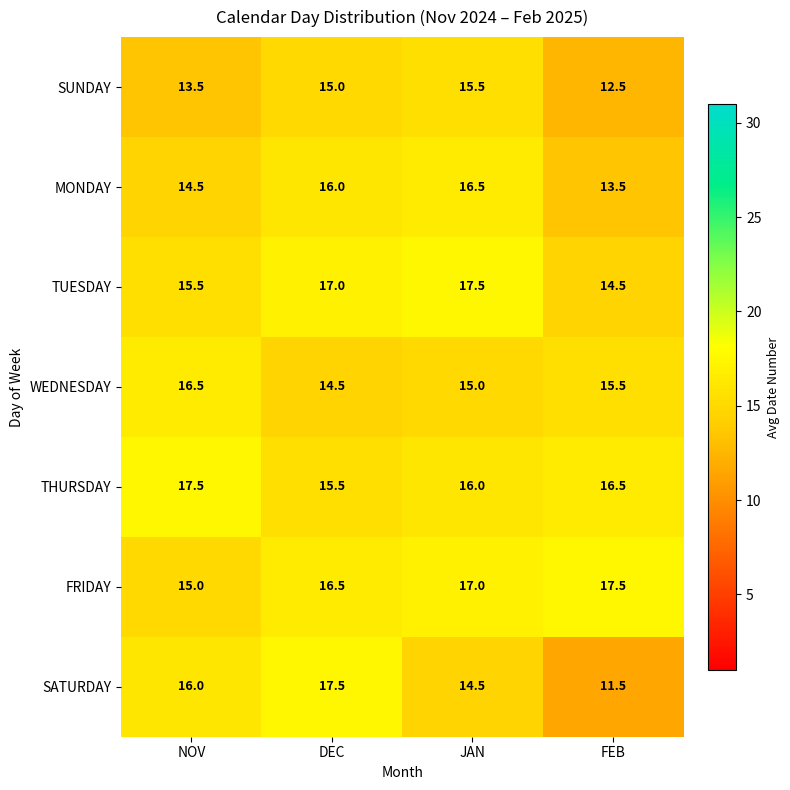

The SATURDAY series shows 17.5 at DEC. True or false?

True